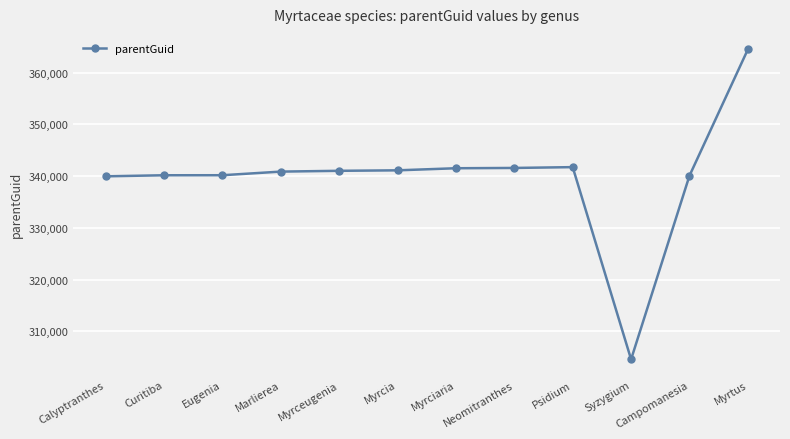

True or false: the data shows 527274 at Eugenia.

False